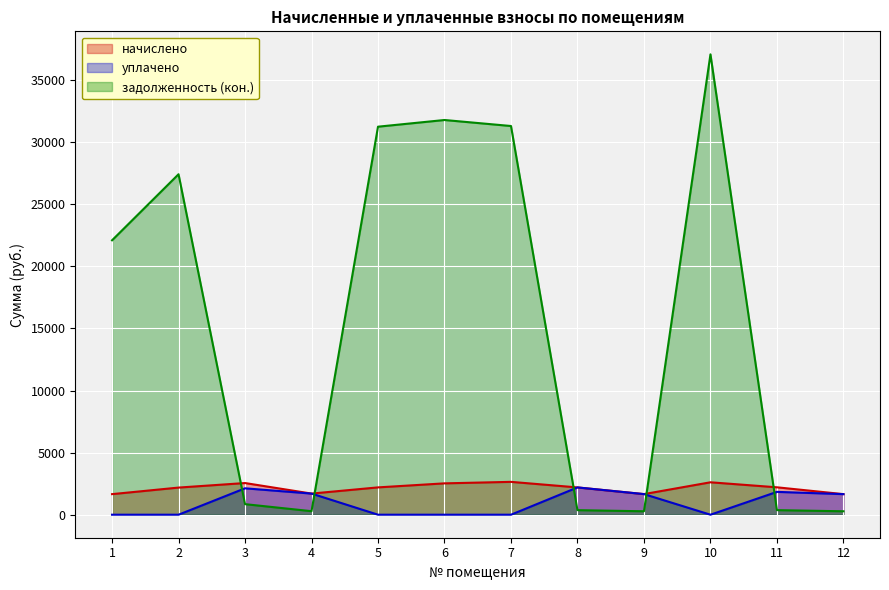

What is the sum of the уплачено values at 1 and 11?

1839.1